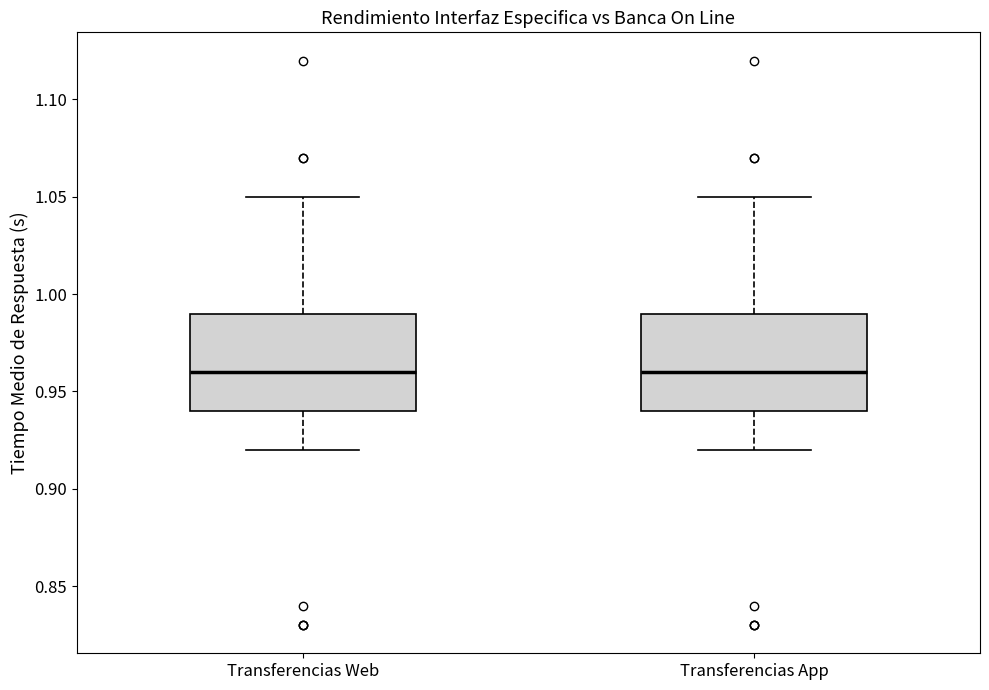

Reading left to right, read every box against the y-axis: the position of its median line, the range the box covers, and the ends of its whiskers. The values are not printed on the chart, so give them approximately, as read against the axis.

Transferencias Web: median 0.96, box 0.94 to 0.99, whiskers 0.92 to 1.05
Transferencias App: median 0.96, box 0.94 to 0.99, whiskers 0.92 to 1.05